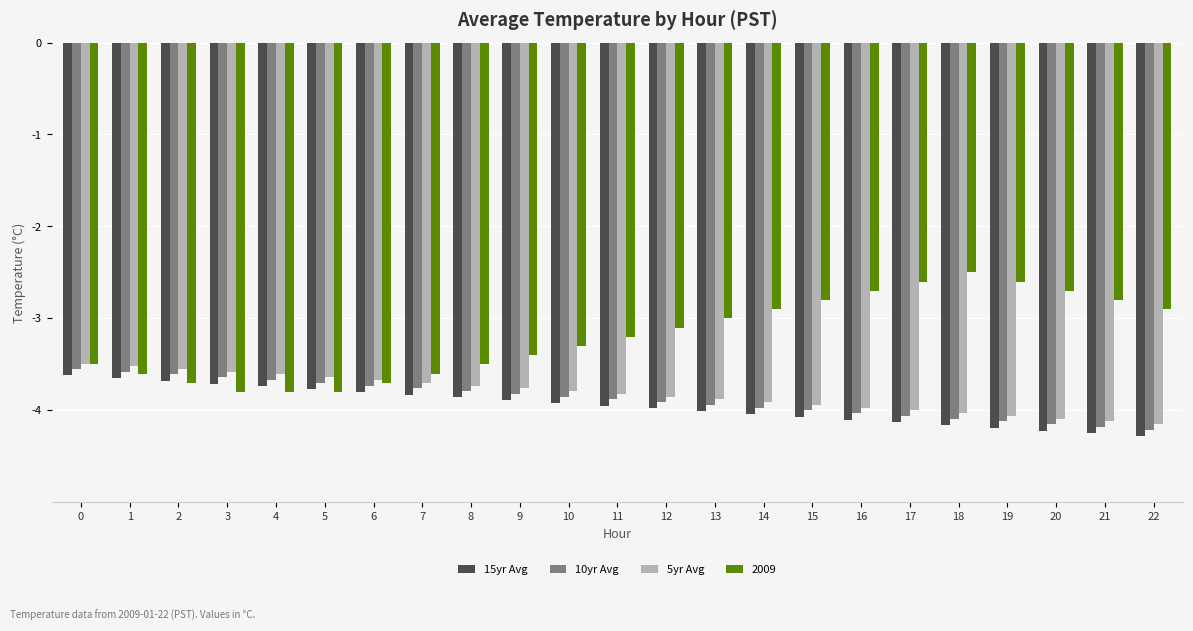

What is the approximate value of 5yr Avg at 4?

-3.6